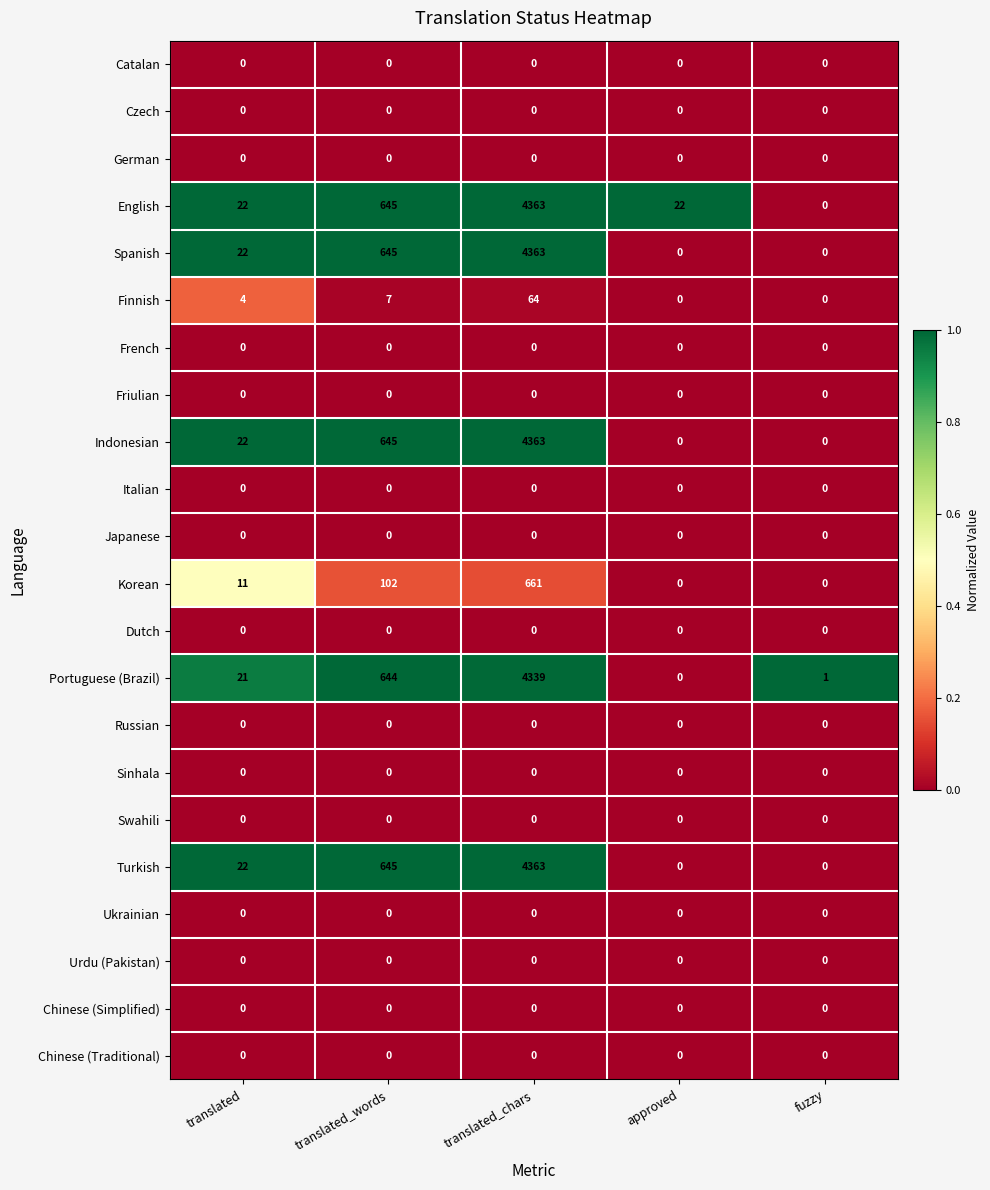

Which category has the highest value in the Indonesian series?

translated_chars